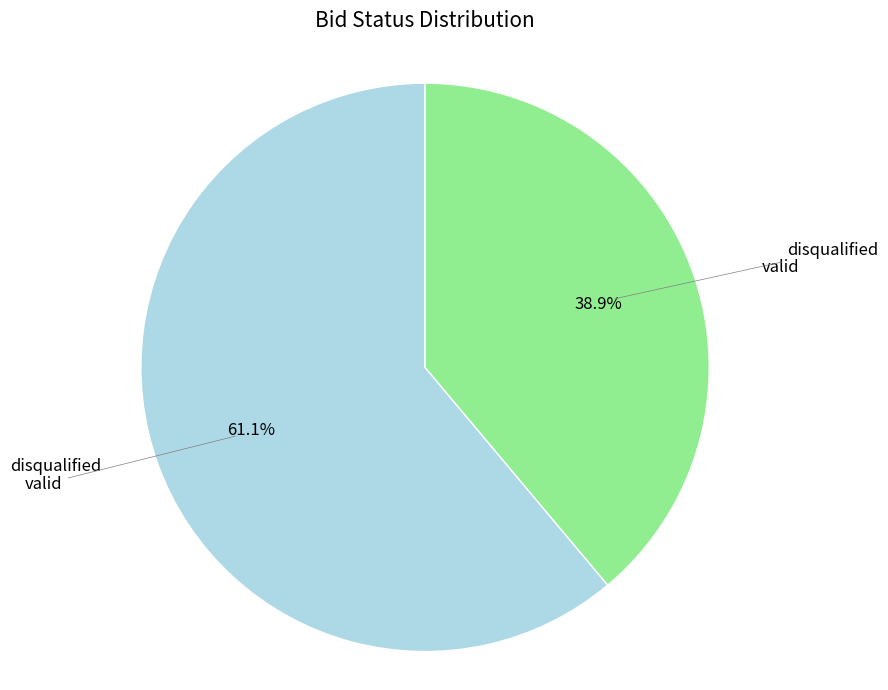

Does any single category account for the majority?

Yes